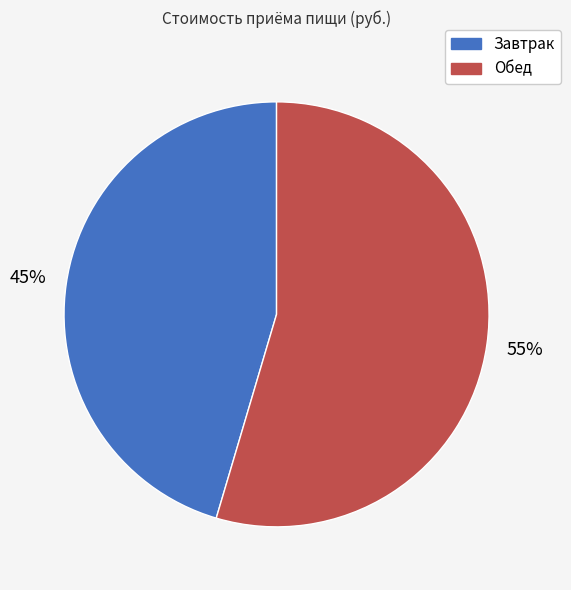

Count the number of slices in the pie.

2